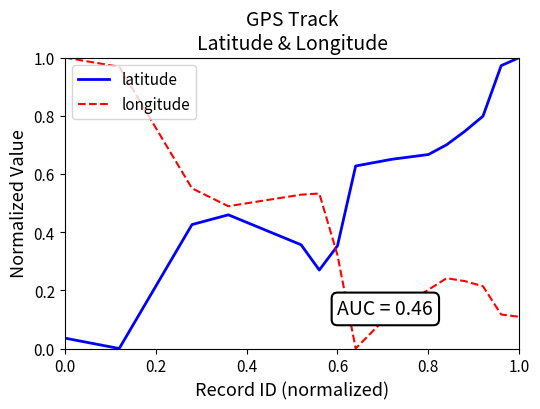

In longitude, how many points are lower than both neighbors (excluding endpoints)?

2